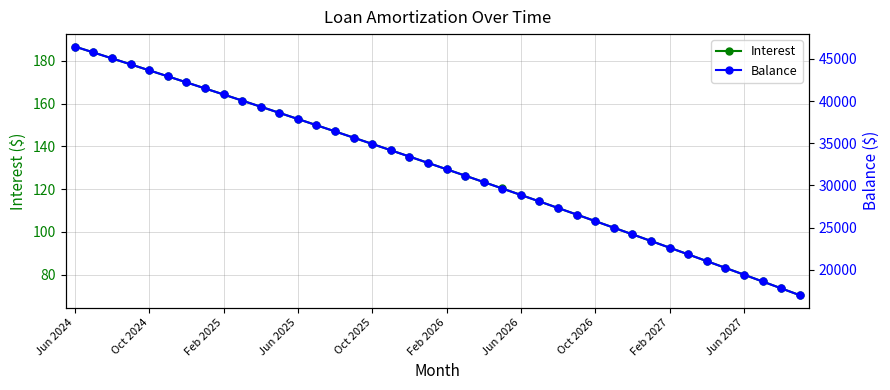

What is the value of the Interest point at the 22nd from the left?

126.3